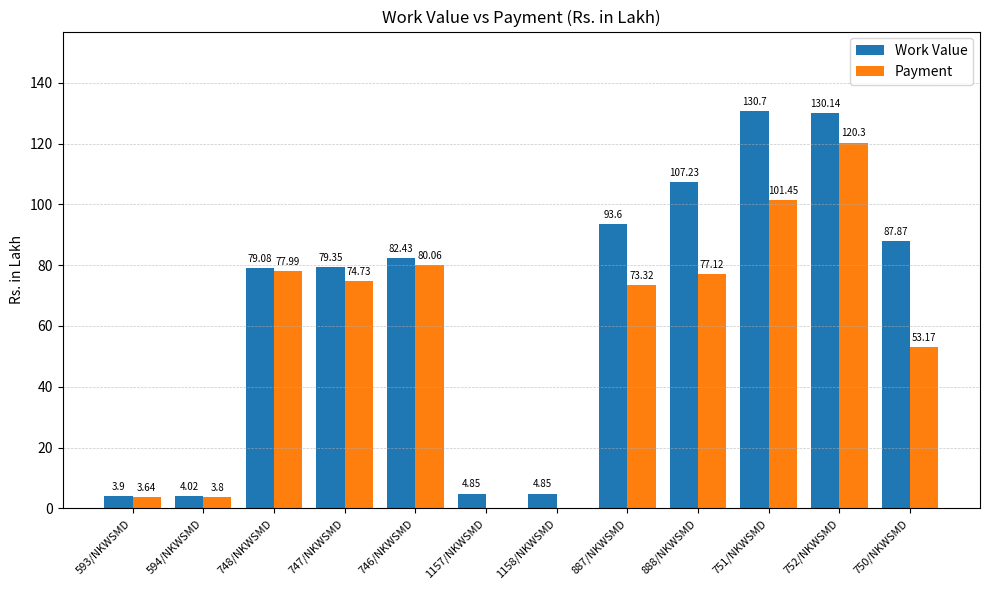

What is the total value across all series at 594/NKWSMD?

7.8